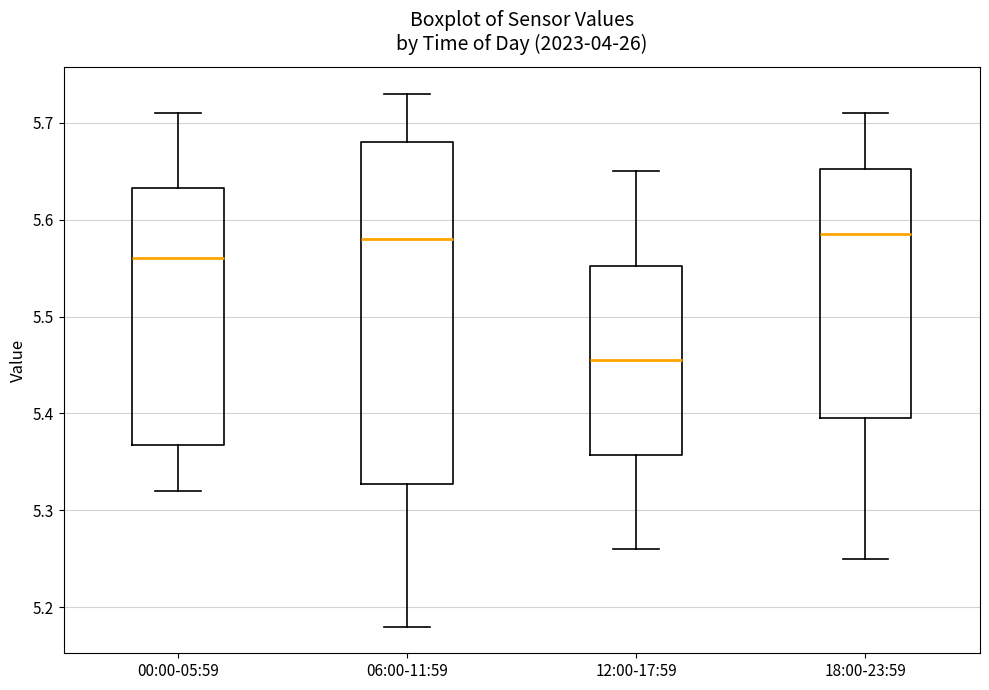

Where does the upper whisker of the box for 18:00-23:59 end on the y-axis? The values are not printed on the chart, so give them approximately, as read against the axis.

5.71